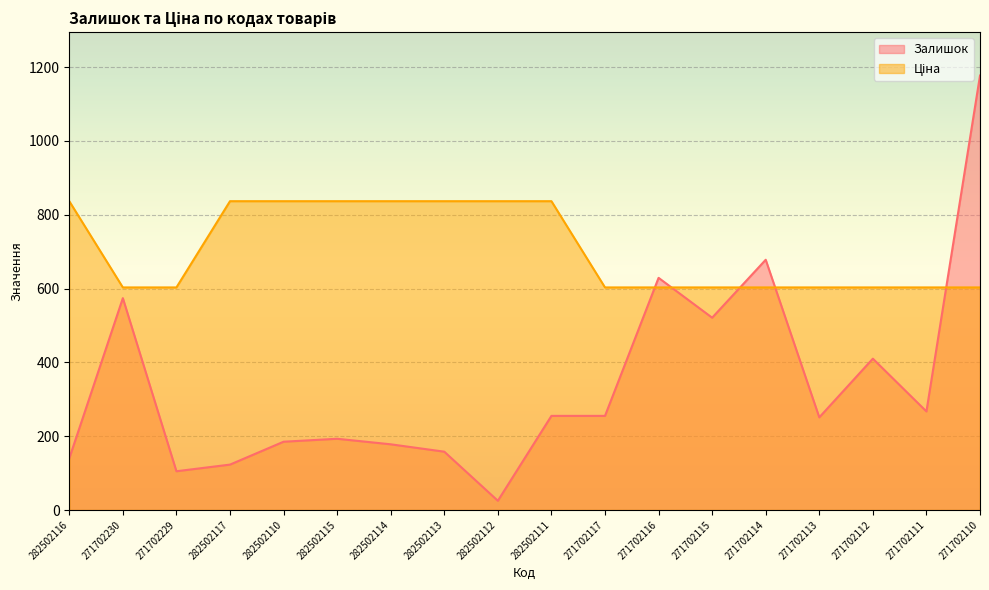

What is the sum of all Ціна values?

12723.6